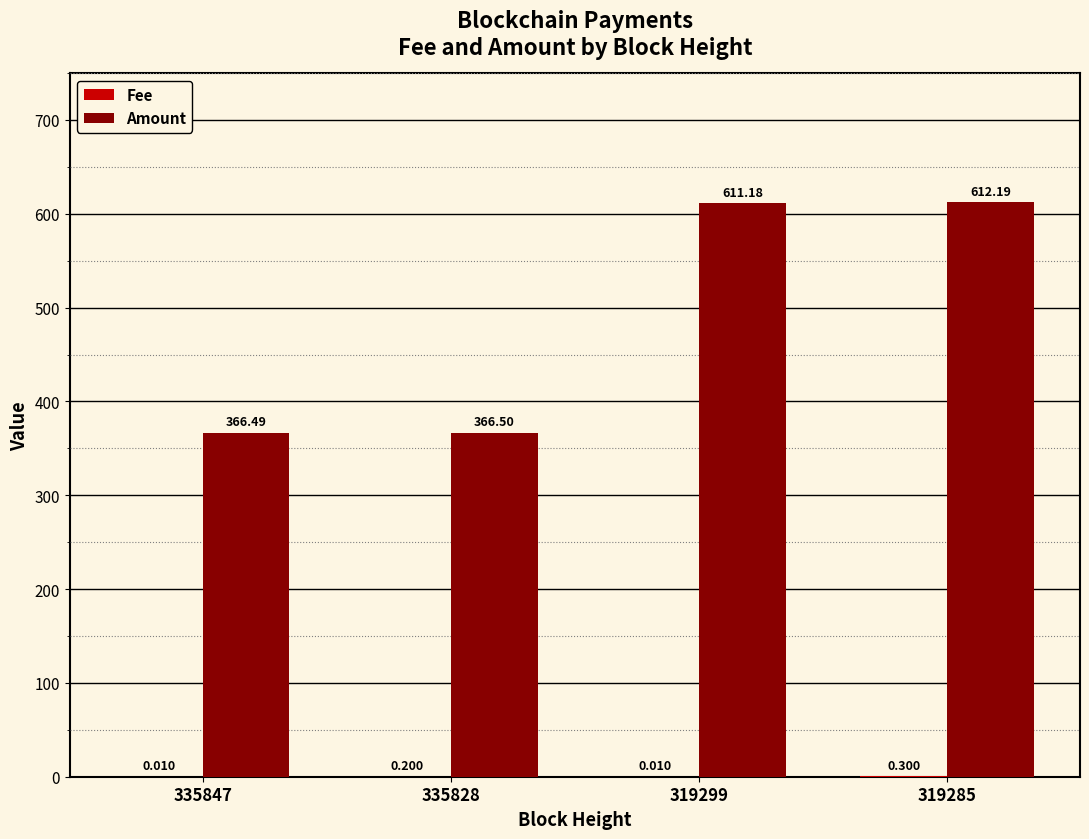

Which series has the largest total across all categories?

Amount